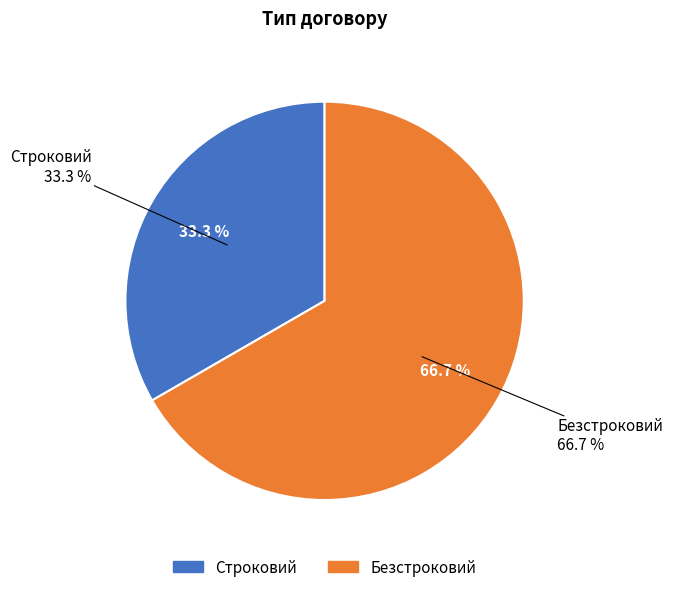

Which slice is the largest?

Безстроковий